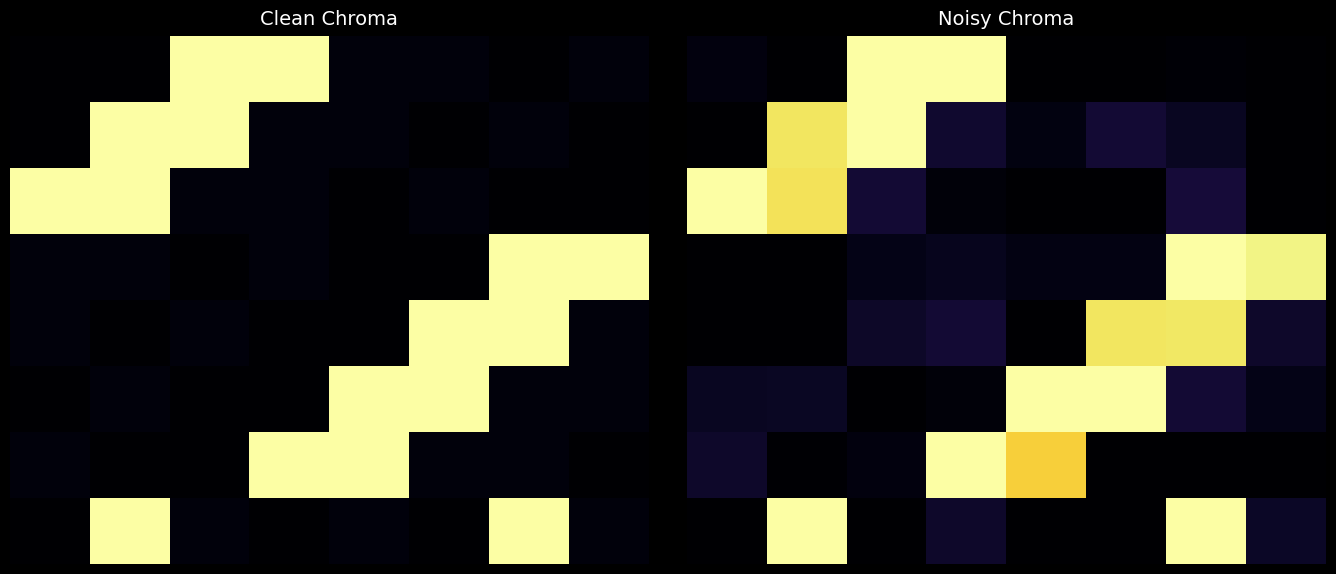

At how many categories does at least one series exceed 0?

8